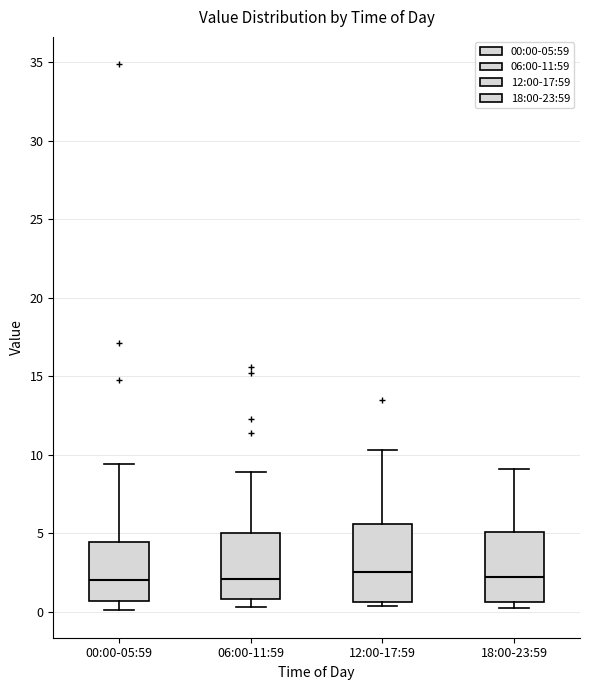

Reading left to right, read every box against the y-axis: the position of its median line, the range the box covers, and the ends of its whiskers. The values are not printed on the chart, so give them approximately, as read against the axis.

00:00-05:59: median 2.0, box 0.5 to 4.5, whiskers 0.0 to 9.5
06:00-11:59: median 2.0, box 1.0 to 5.0, whiskers 0.5 to 9.0
12:00-17:59: median 2.5, box 0.5 to 5.5, whiskers 0.5 (just below the box's lower edge) to 10.5
18:00-23:59: median 2.0, box 0.5 to 5.0, whiskers 0.5 (just below the box's lower edge) to 9.0